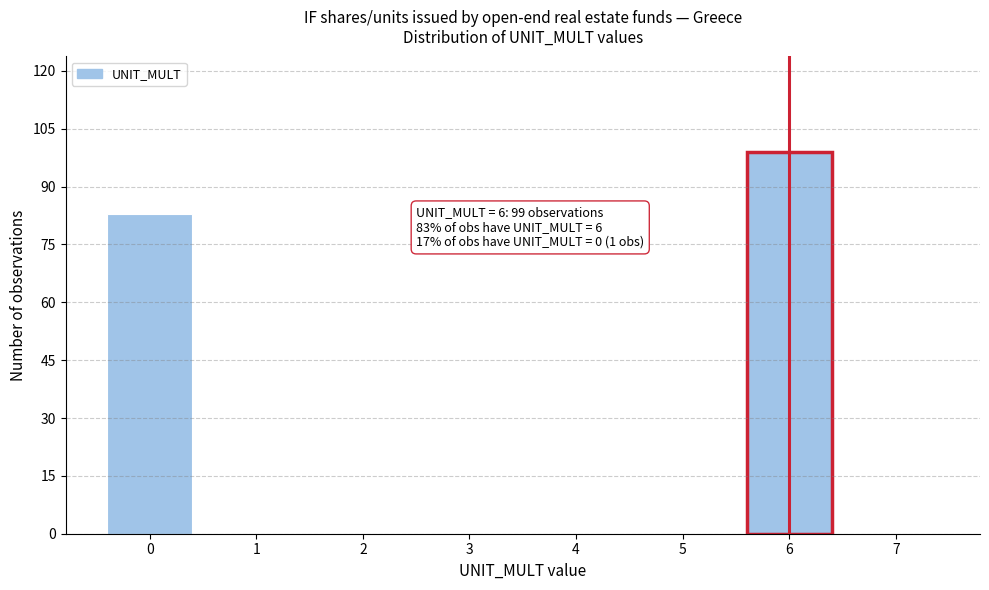

Reading left to right, extract all data points from this chart.

0=83	1=0	2=0	3=0	4=0	5=0	6=99	7=0